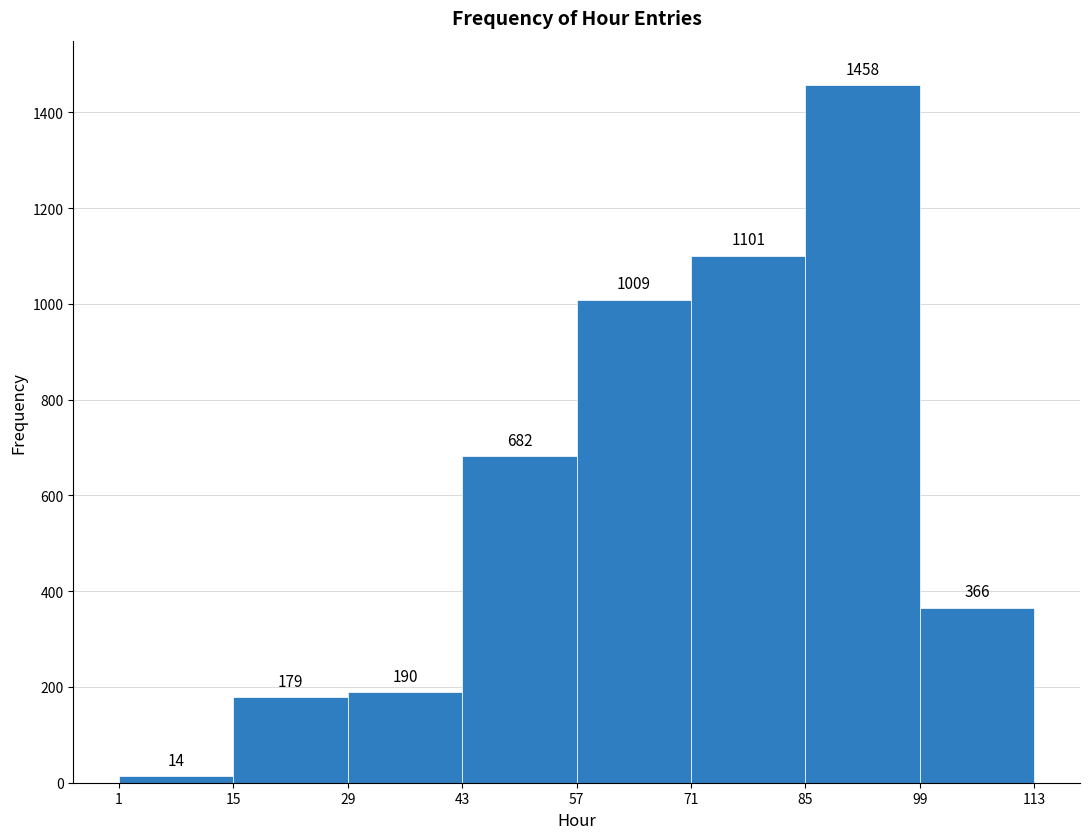

How tall is the bar that spans 85 to 99 on the x-axis?

1458